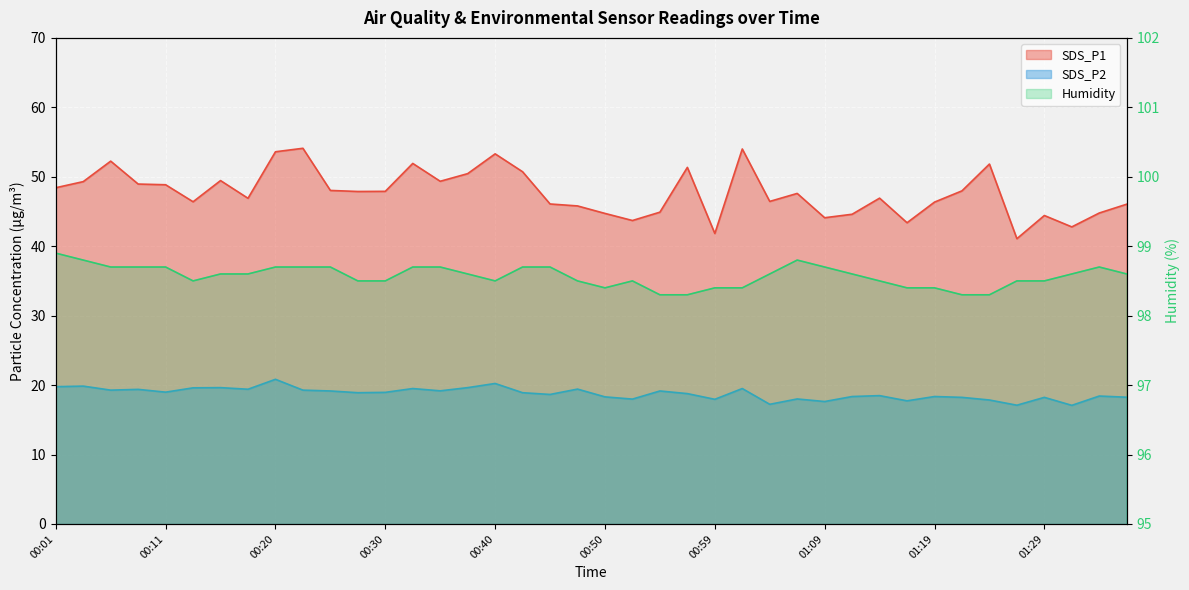

What is the difference between the highest and lowest values at 01:31?

81.5